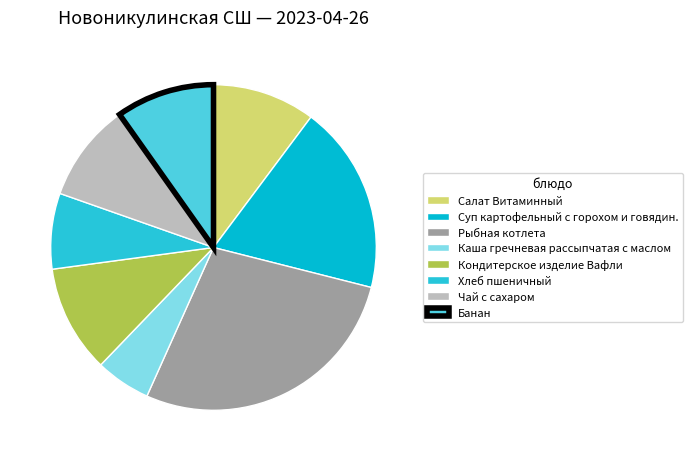

What is the smallest slice in the pie chart?

Каша гречневая рассыпчатая с маслом